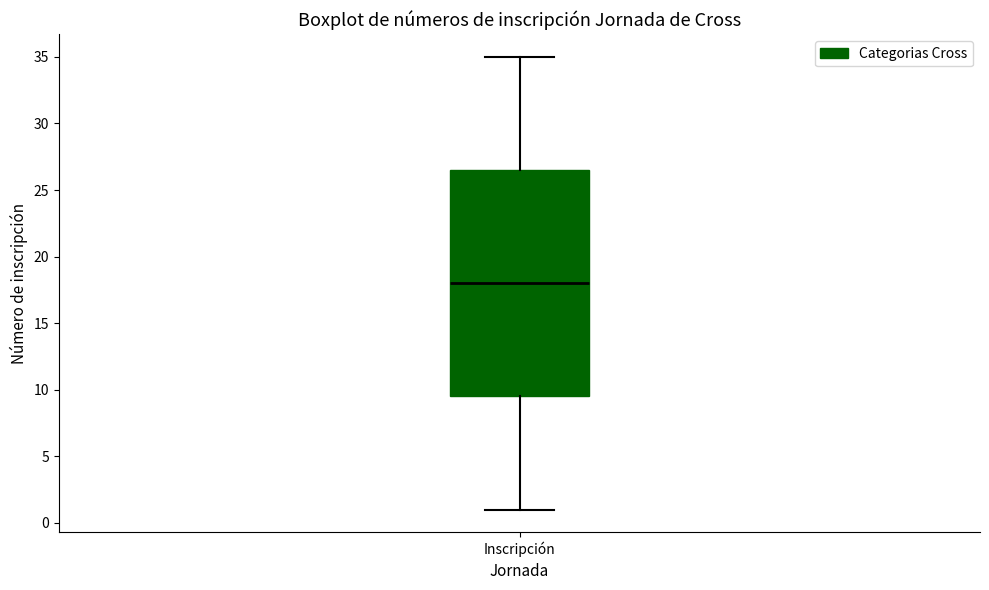

Read this box plot against the y-axis: the position of the median line, the range covered by the box, and the ends of both whiskers. The values are not printed on the chart, so give them approximately, as read against the axis.

median 18.0, box 9.5 to 26.5, whiskers 1.0 to 35.0